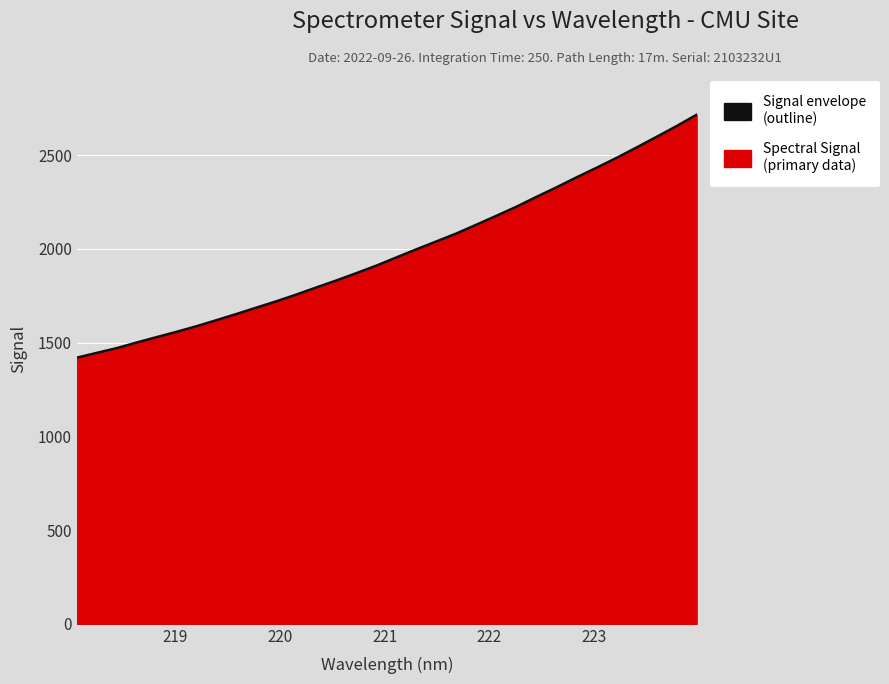

What is the maximum value shown in the chart?

2716.4